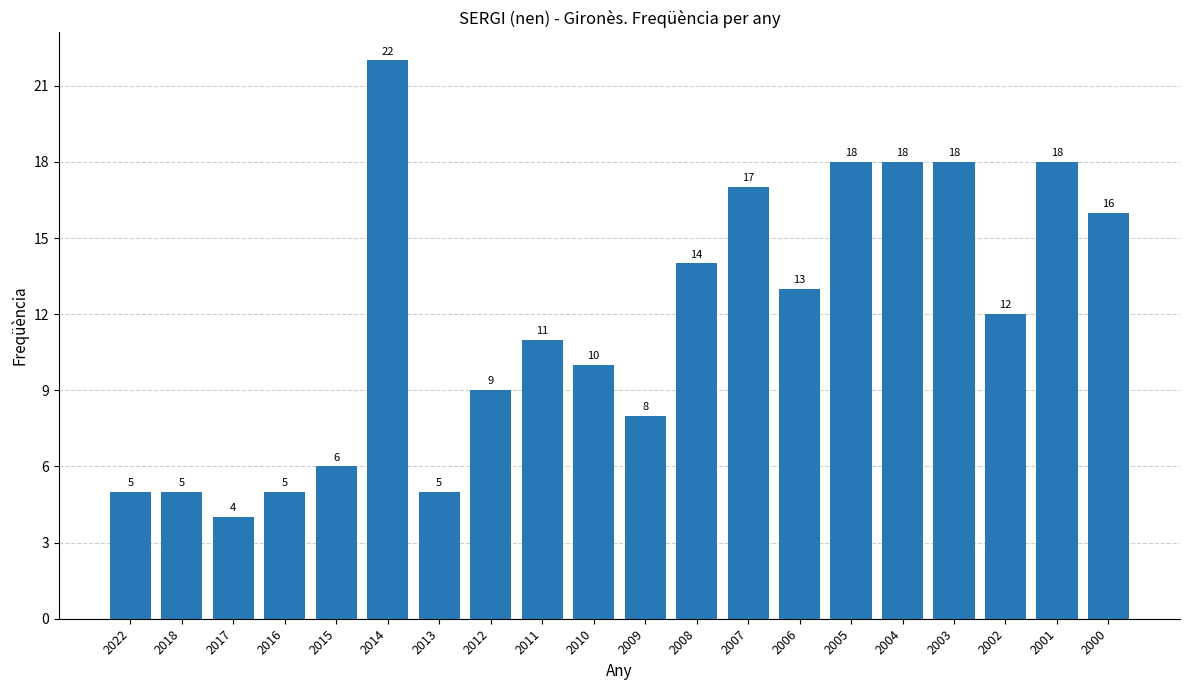

The chart shows a value of 5 at 2000. True or false?

False